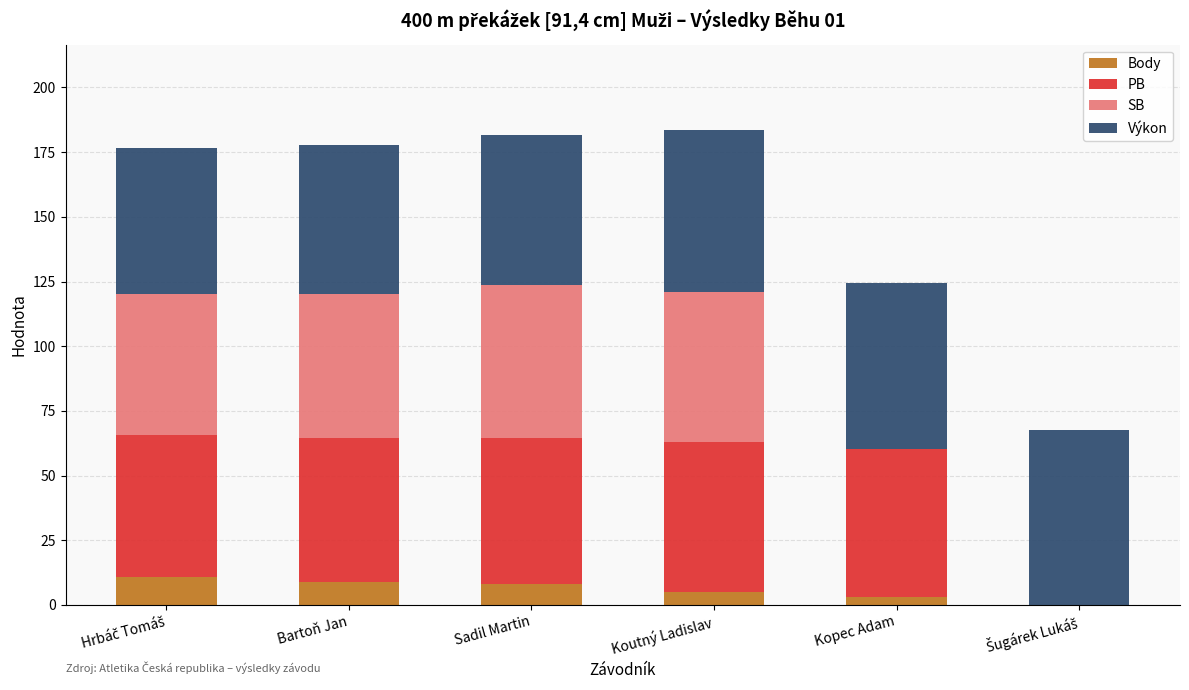

What is the total value across all series at Sadil Martin?

181.7